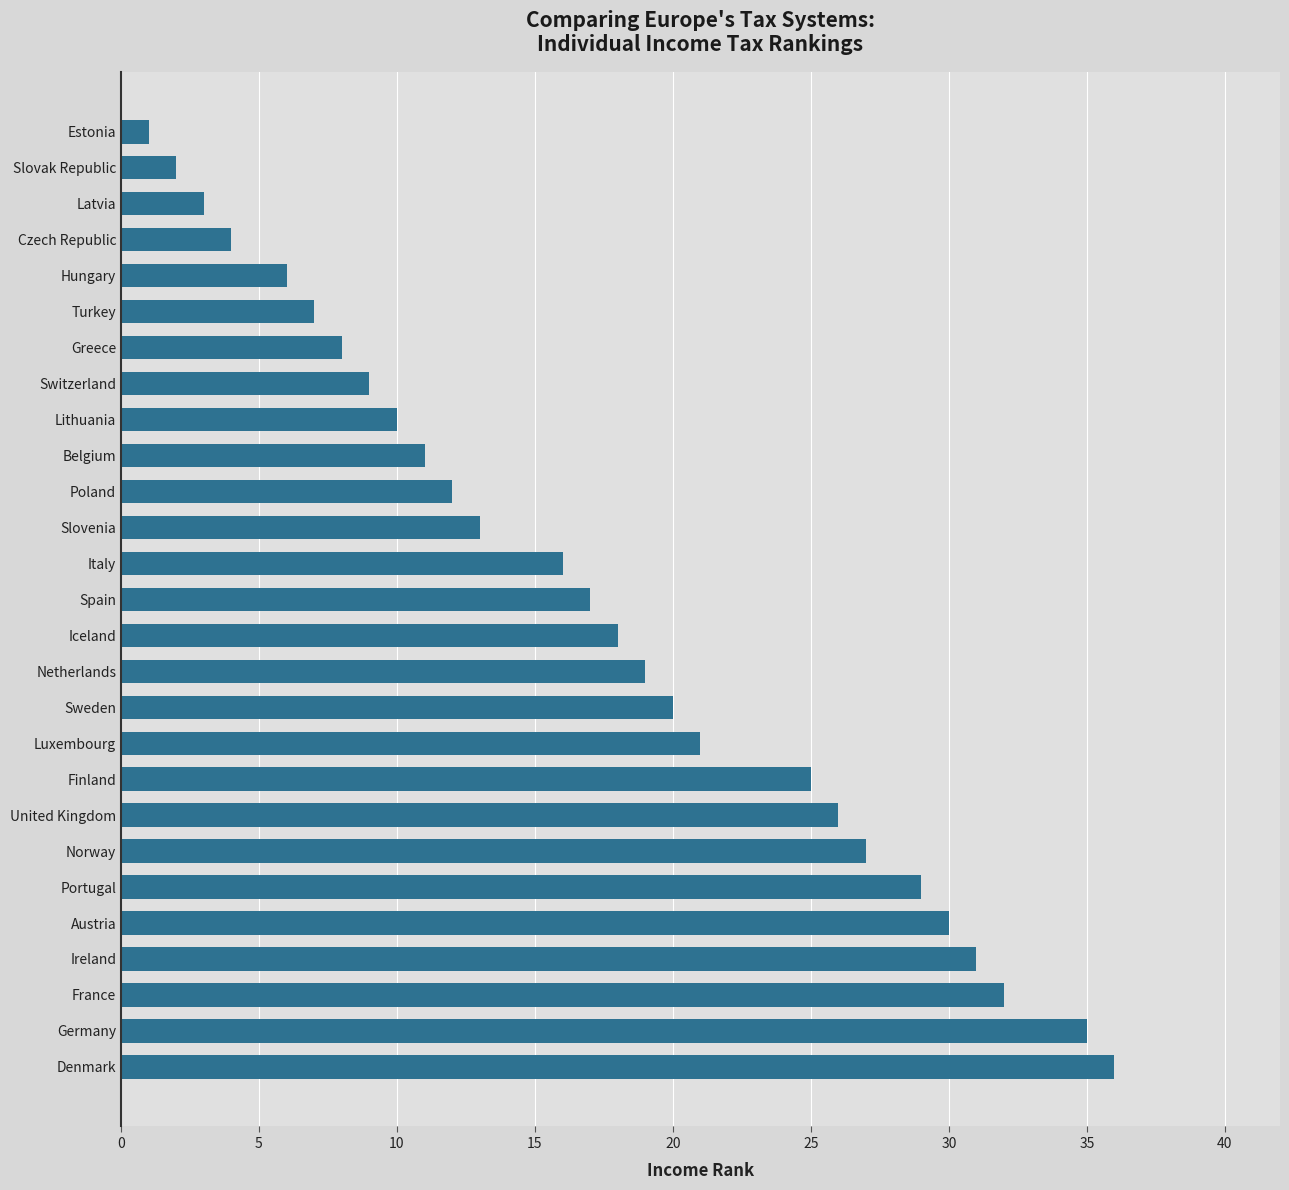

Which category has the highest value across all series?

Denmark